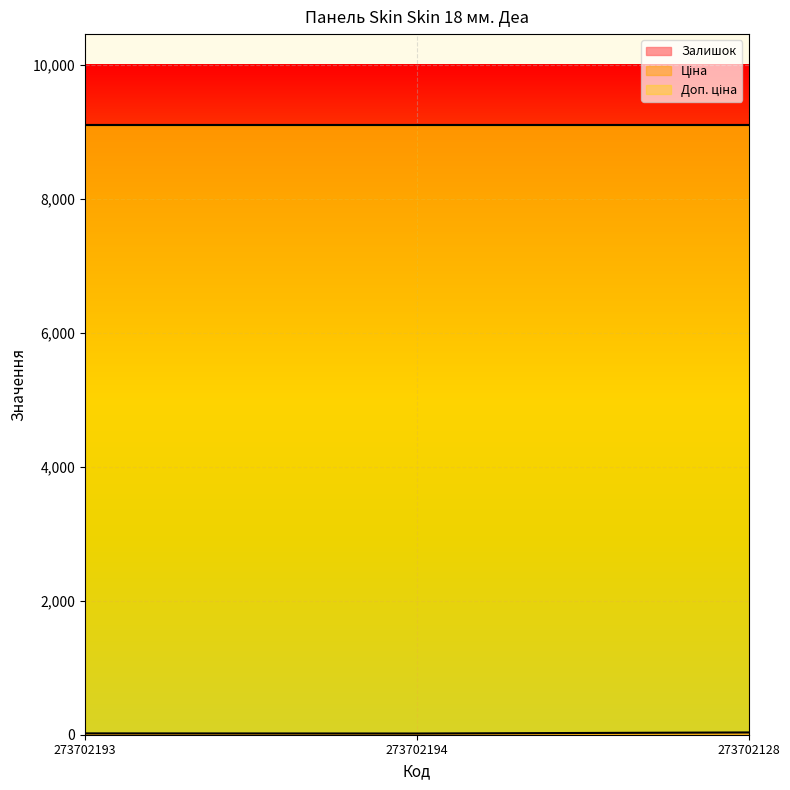

Is it true that Залишок equals 18.0 at 273702194?

True